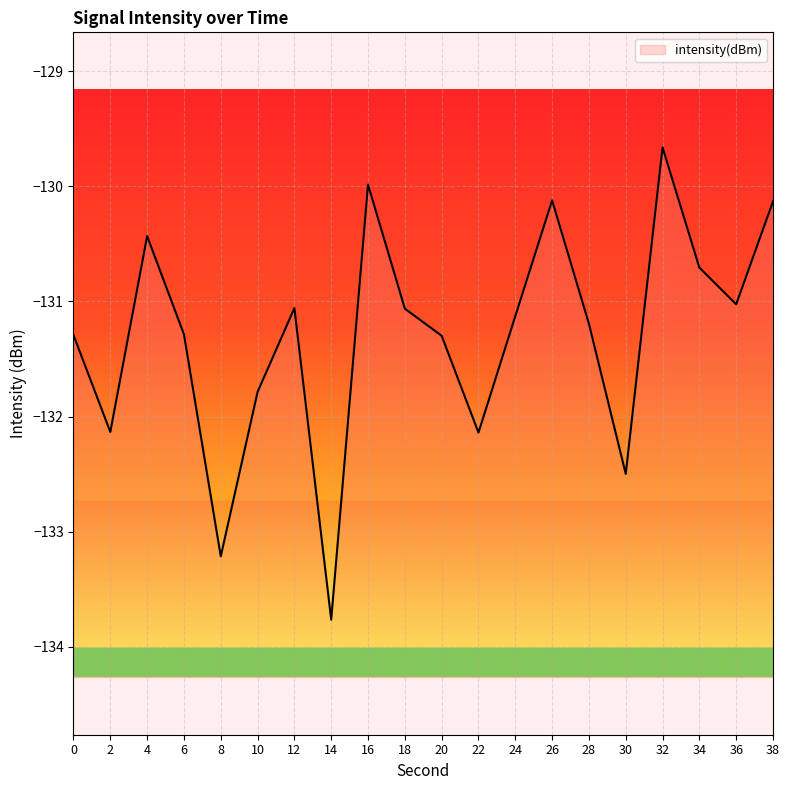

The chart shows a value of -130.0 at 16. True or false?

True